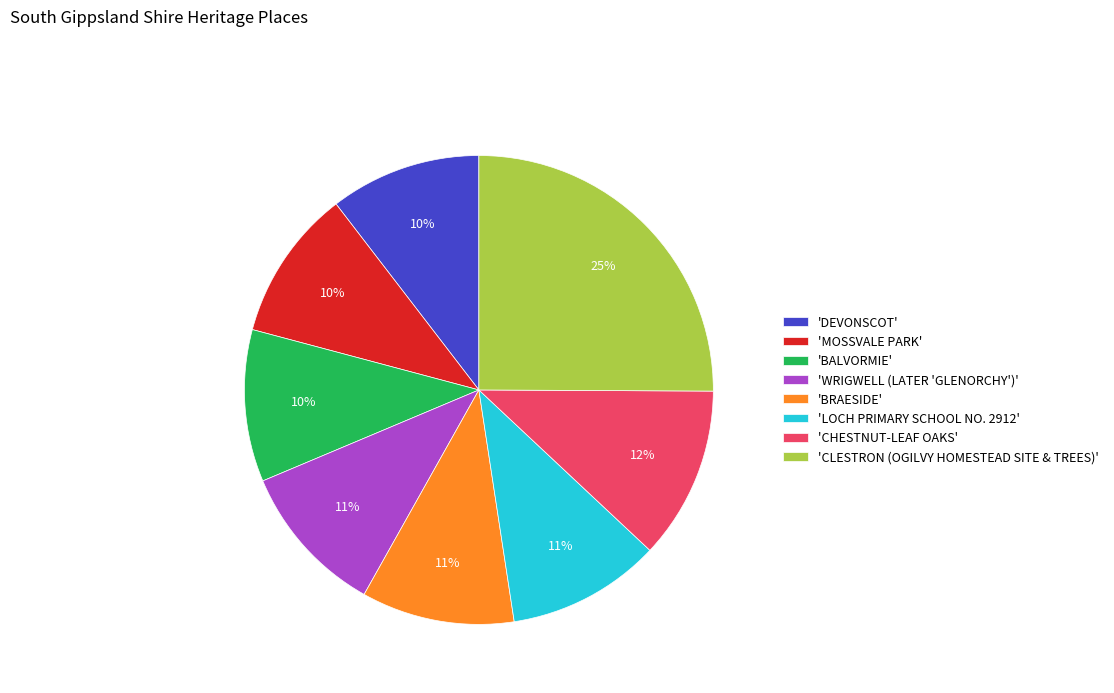

Is the sum of 'BRAESIDE' and 'WRIGWELL (LATER 'GLENORCHY')' greater than half?

No